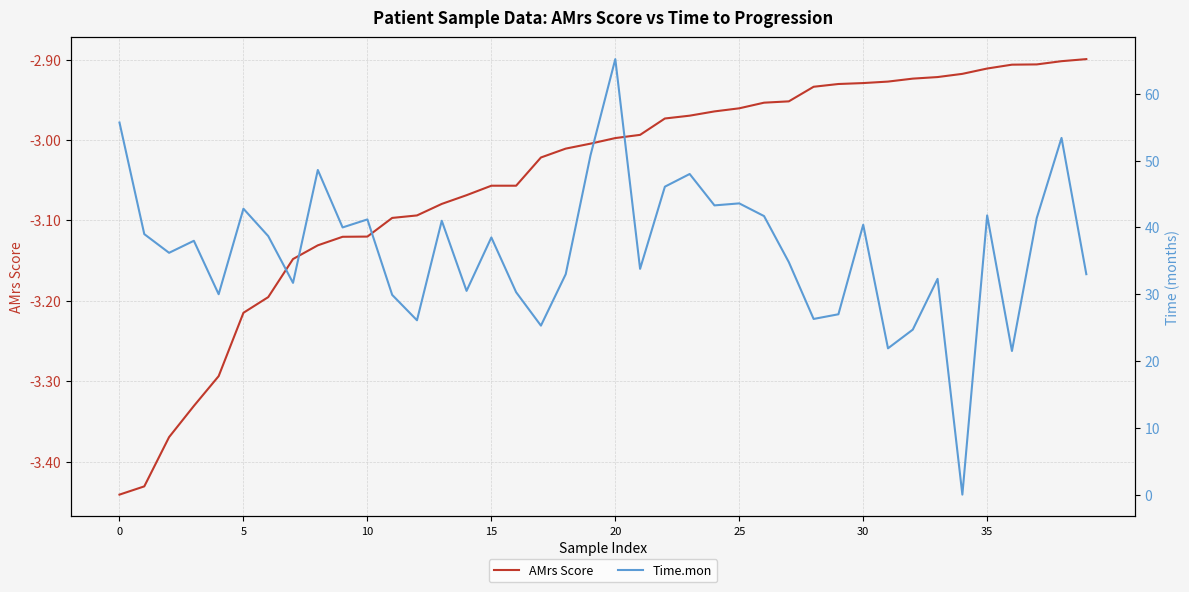

How many values in Time.mon are above zero?

39